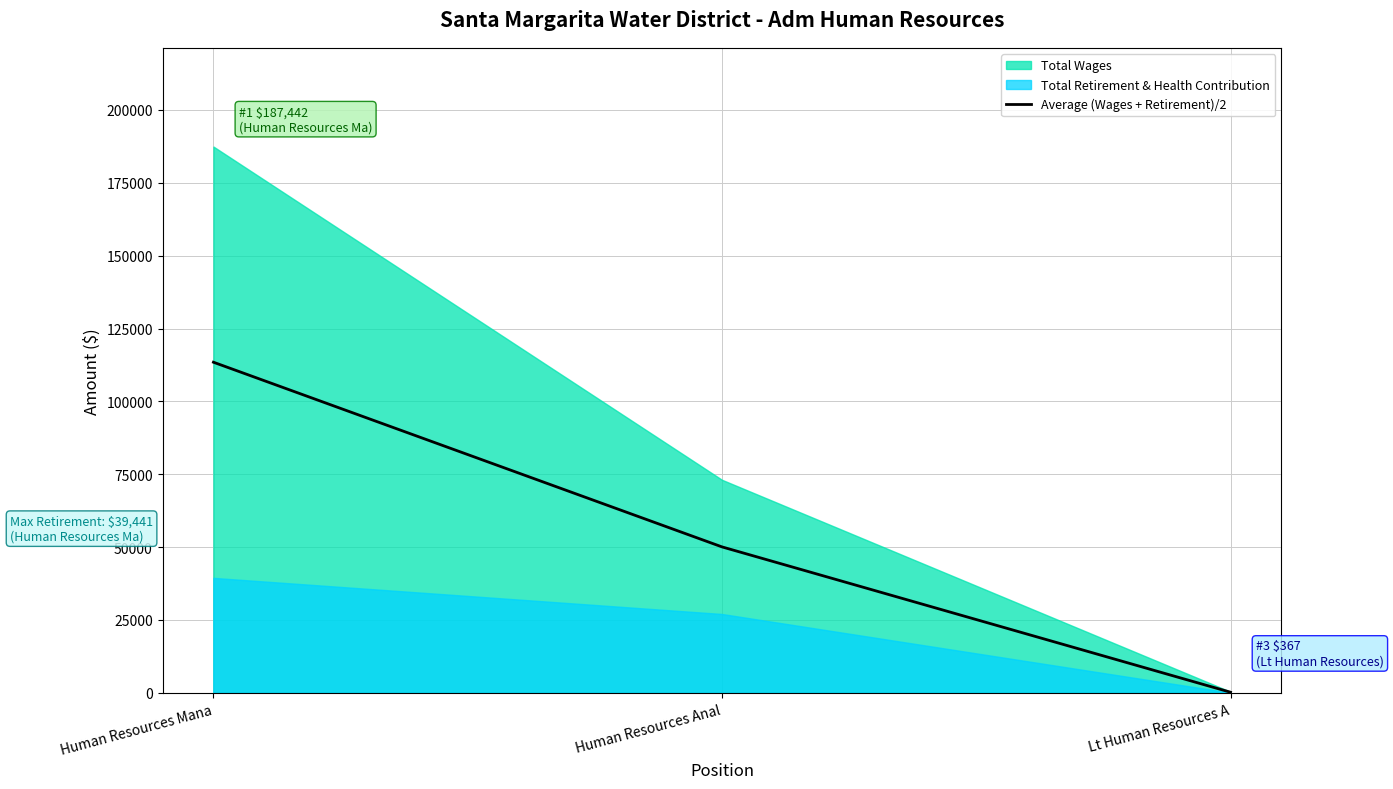

Does the chart have visible grid lines?

Yes